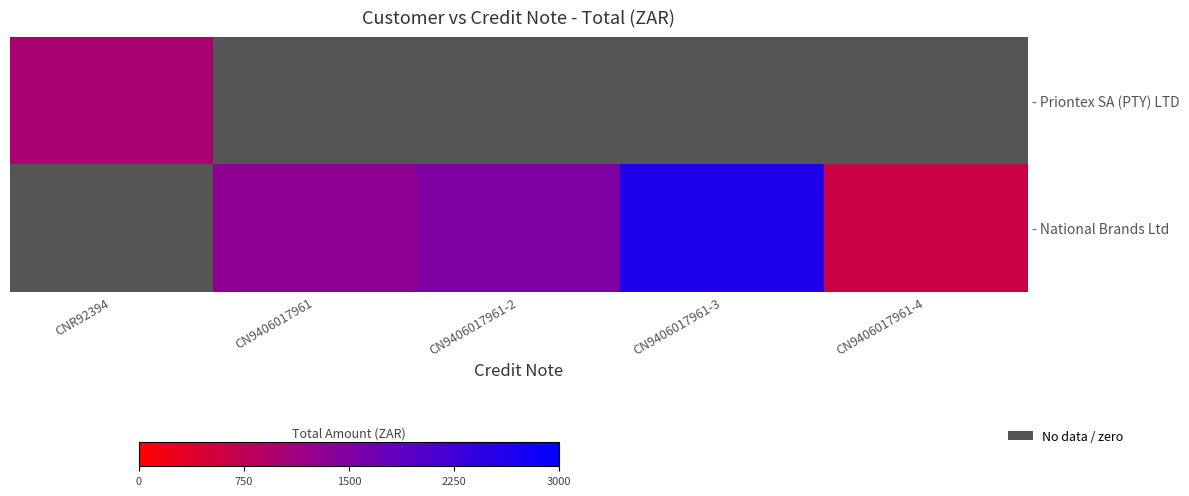

List the series in order of their peak value, lowest first.

- Priontex SA (PTY) LTD, - National Brands Ltd